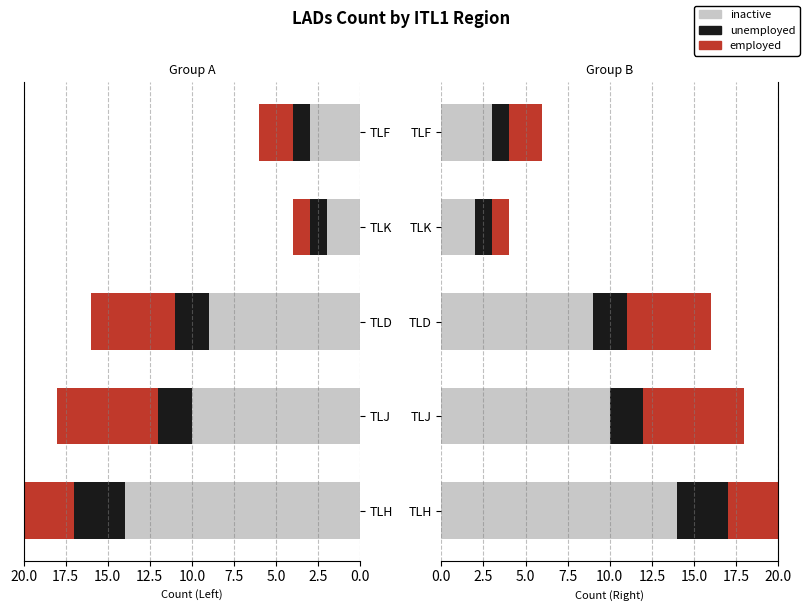

The value of unemployed at TLH is 5. True or false?

False